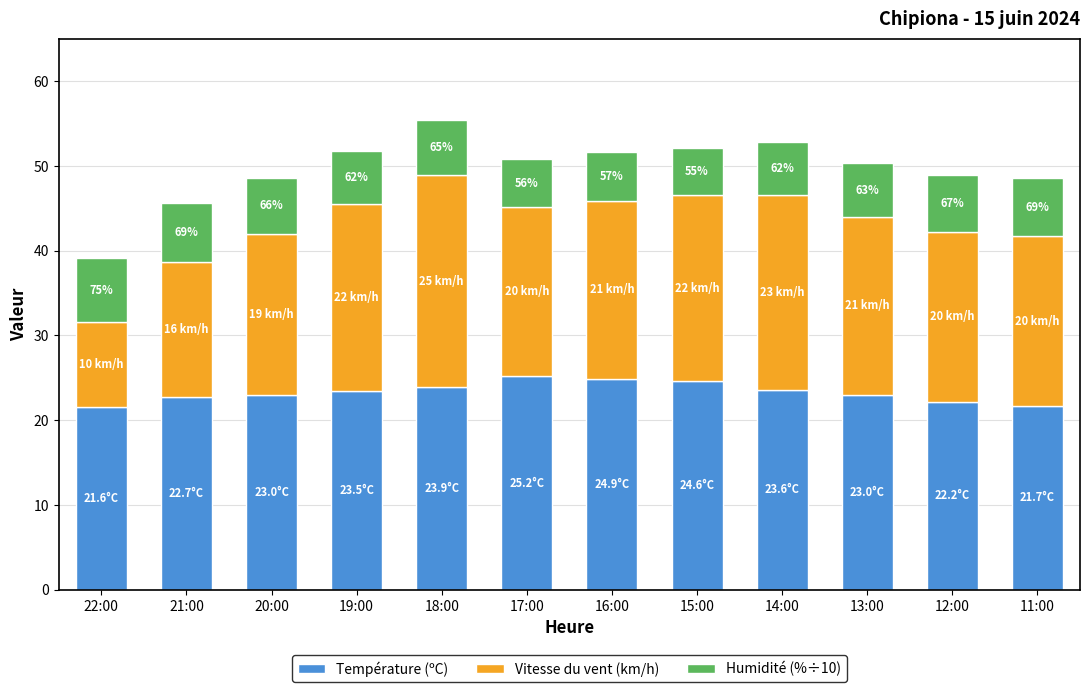

What is the sum of all Température (ºC) values?

279.9